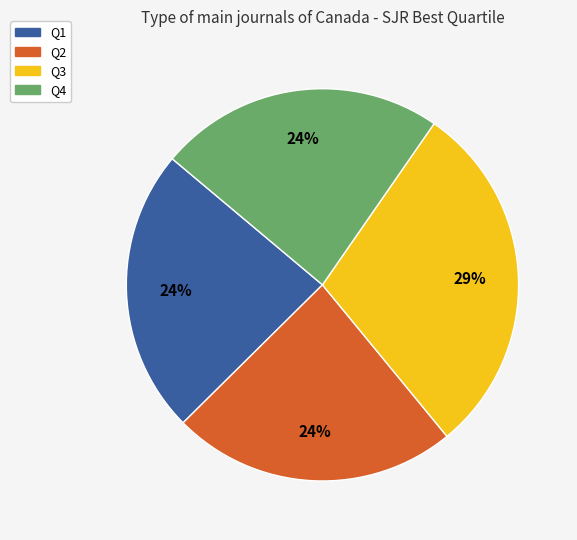

What percentage is the Q3 slice, to the nearest percent?

29%